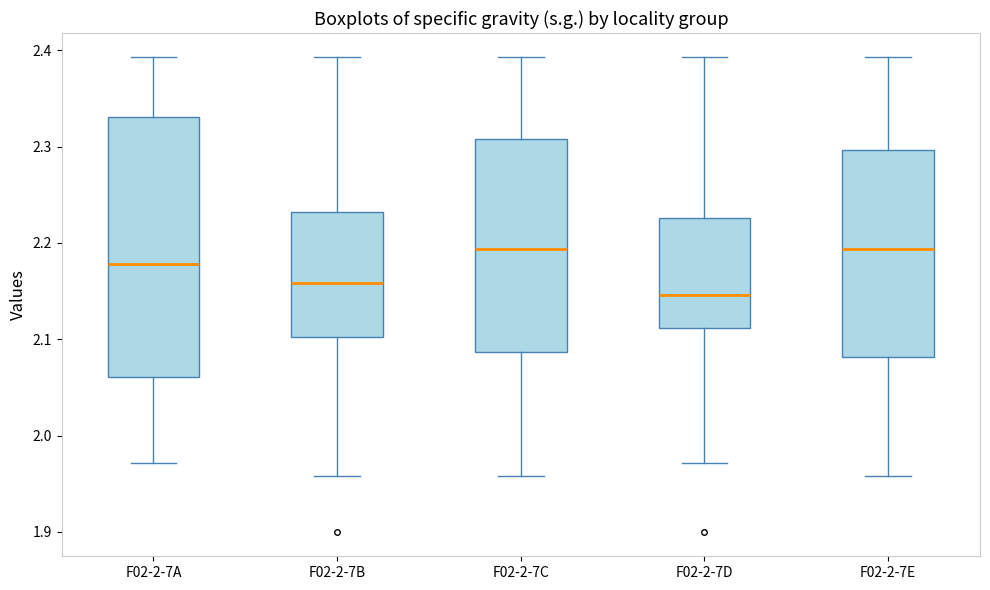

Reading left to right, transcribe this box plot: for each box, give where its median line is, the range the box spans, and where its two whiskers end, as read against the y-axis. The values are not printed on the chart, so give them approximately, as read against the axis.

F02-2-7A: median 2.18, box 2.06 to 2.33, whiskers 1.97 to 2.39
F02-2-7B: median 2.16, box 2.10 to 2.23, whiskers 1.96 to 2.39
F02-2-7C: median 2.19, box 2.09 to 2.31, whiskers 1.96 to 2.39
F02-2-7D: median 2.15, box 2.11 to 2.23, whiskers 1.97 to 2.39
F02-2-7E: median 2.19, box 2.08 to 2.30, whiskers 1.96 to 2.39